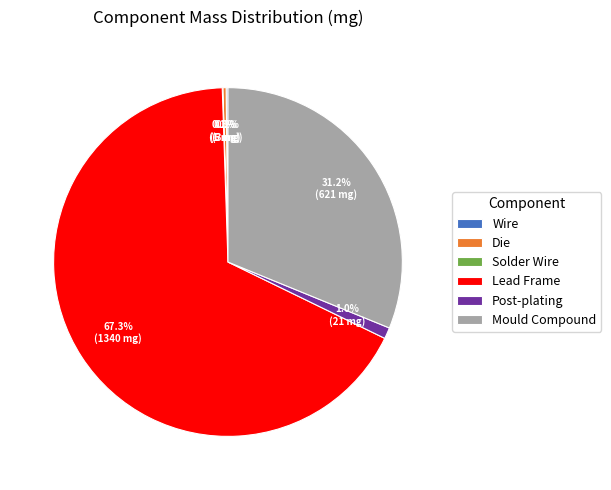

What is the largest slice in the pie chart?

Lead Frame